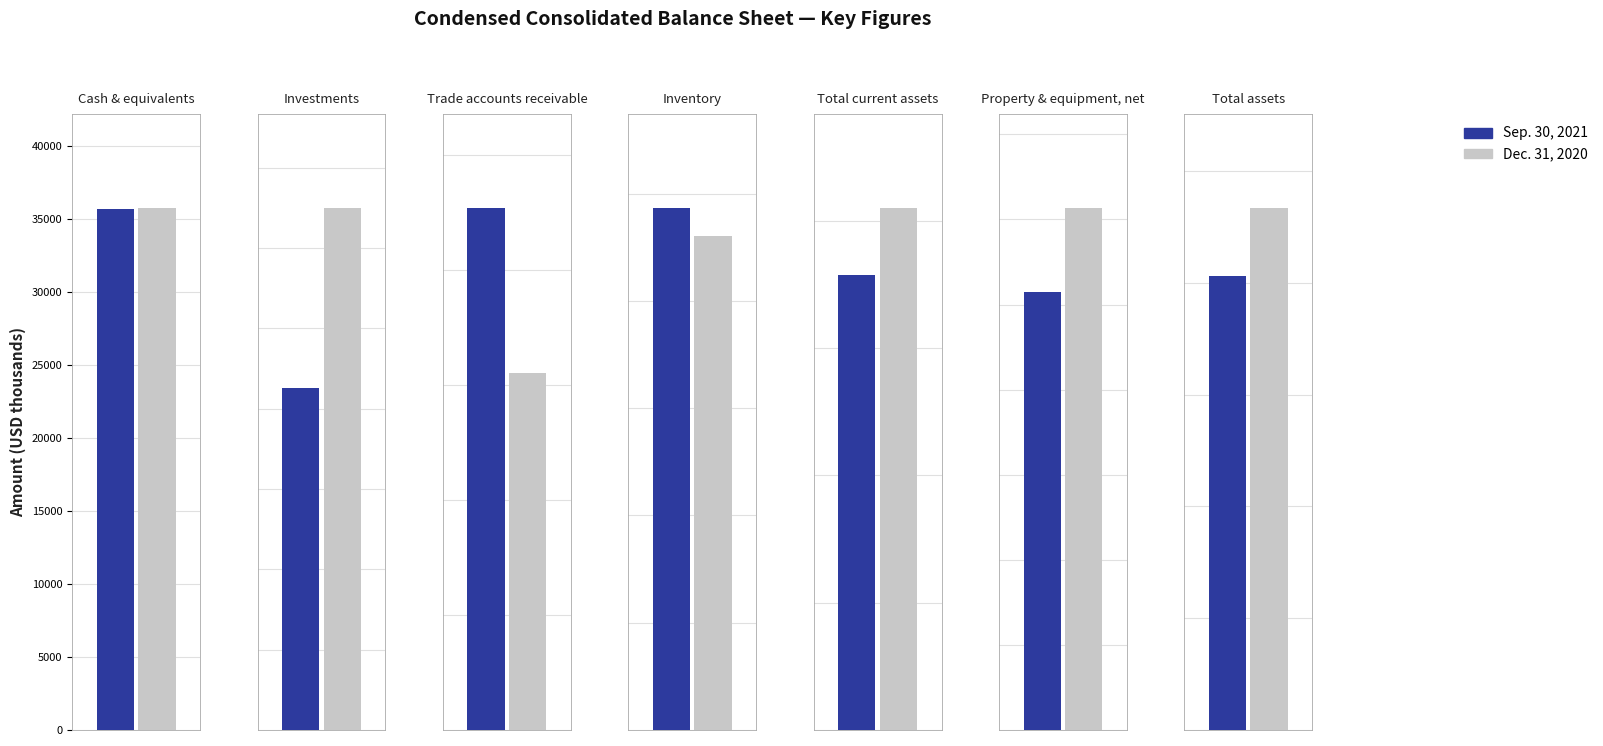

List the series in order of their overall mean, highest first.

Dec. 31, 2020, Sep. 30, 2021